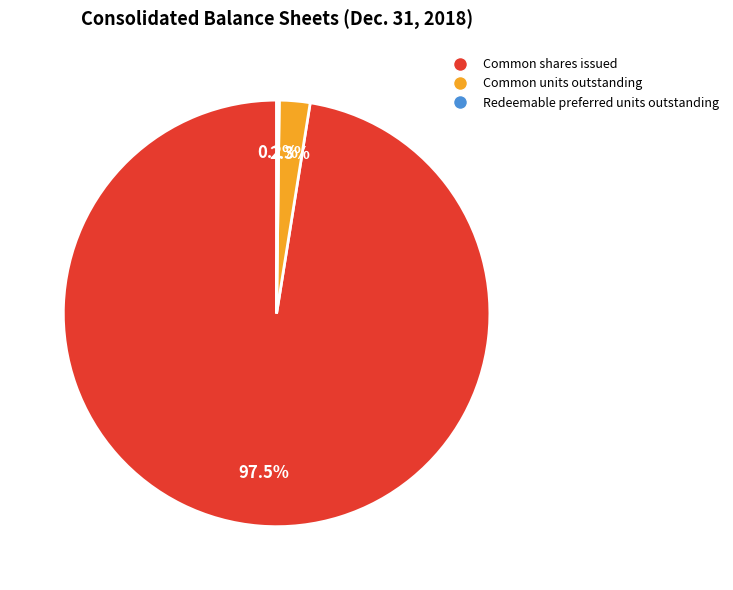

What is the largest slice in the pie chart?

Common shares issued